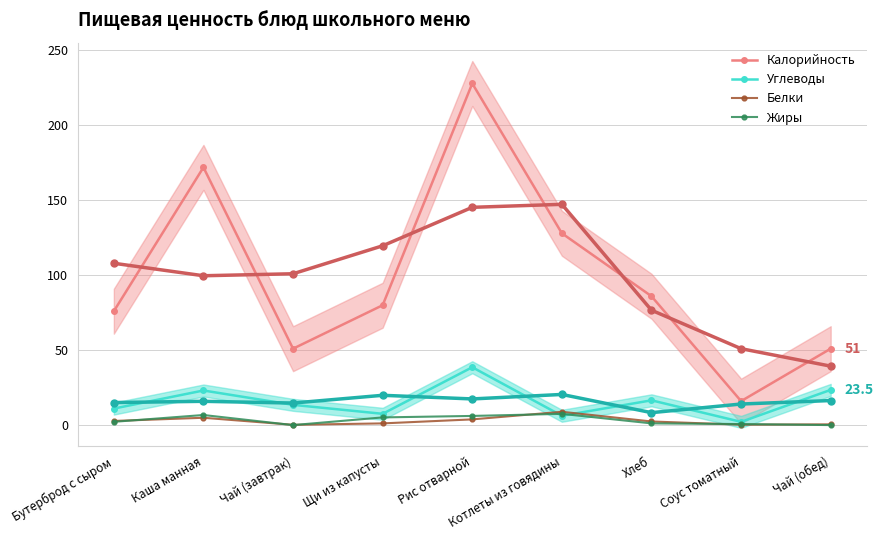

What are all the series names shown in the legend?

Калорийность, Углеводы, Белки, Жиры